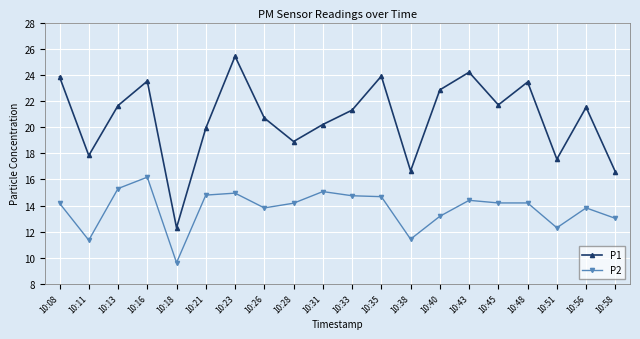

Does the chart have visible grid lines?

Yes